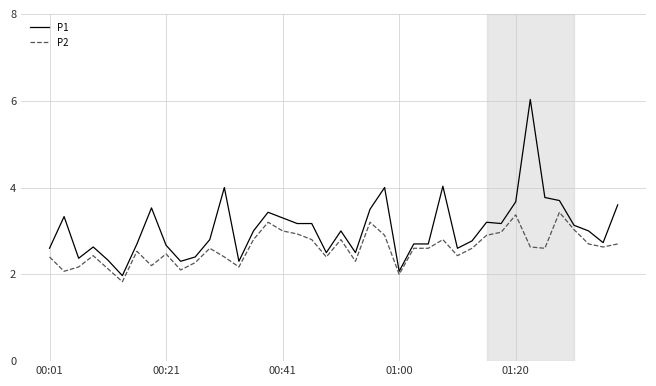

Which series has the largest total across all categories?

P1